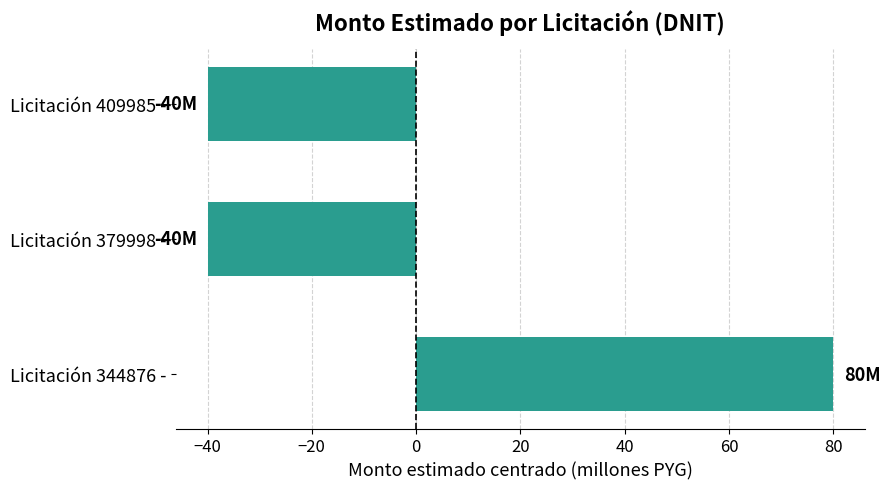

Reading top to bottom, transcribe all the data shown in this chart.

Licitación 409985 -=-40	Licitación 379998 -=-40	Licitación 344876 -=80